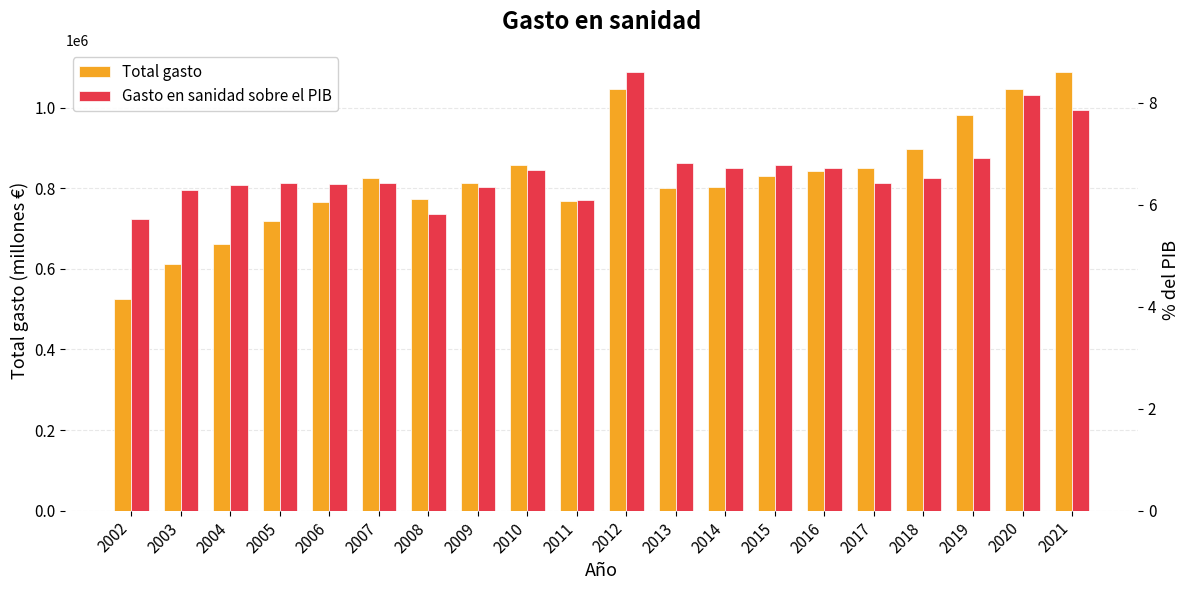

List the series in order of their overall mean, lowest first.

Gasto en sanidad sobre el PIB, Total gasto